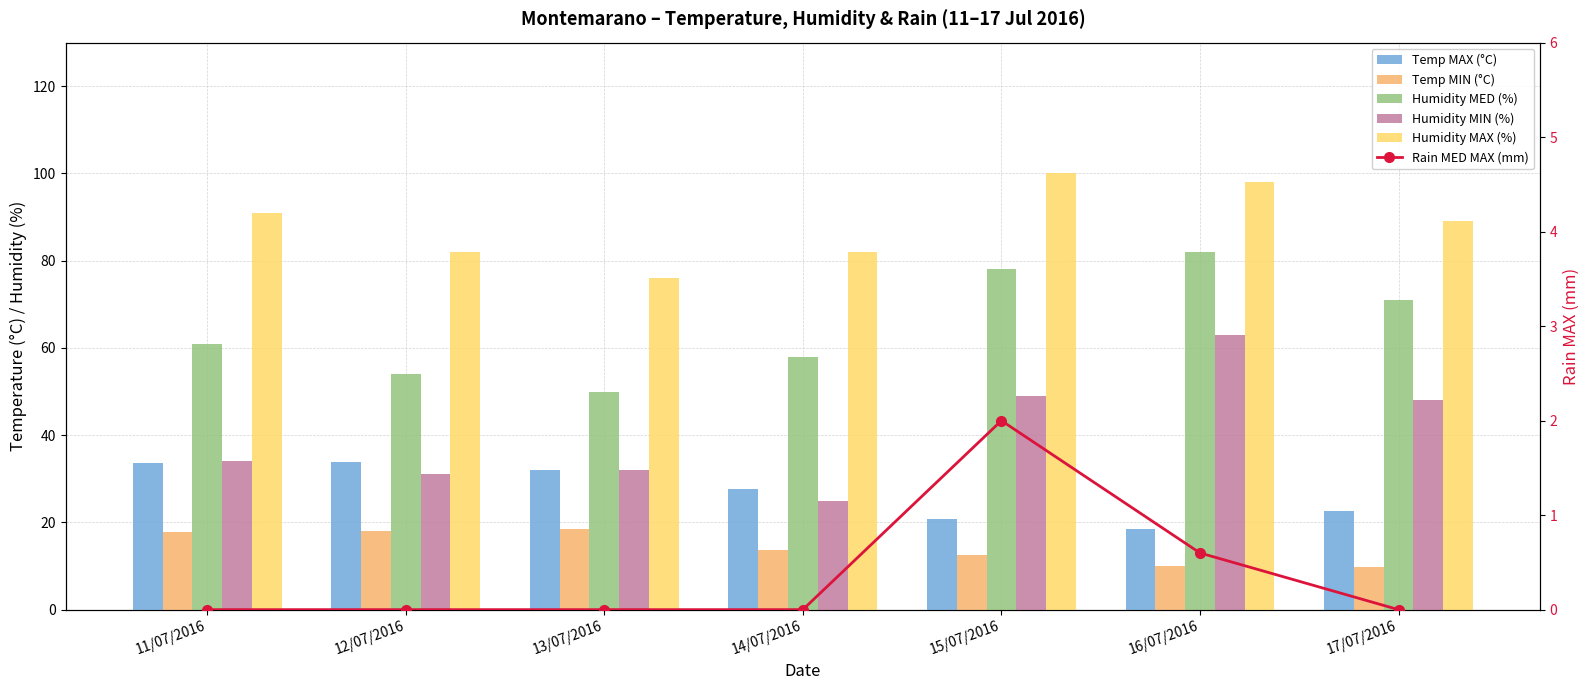

Reading left to right, list all the values displayed in this chart.

Temp MAX (°C): 33.6	33.8	32.0	27.6	20.8	18.5	22.7
Temp MIN (°C): 17.7	18.0	18.4	13.7	12.5	10.1	9.7
Humidity MED (%): 61.0	54.0	50.0	58.0	78.0	82.0	71.0
Humidity MIN (%): 34.0	31.0	32.0	25.0	49.0	63.0	48.0
Humidity MAX (%): 91.0	82.0	76.0	82.0	100.0	98.0	89.0
Rain MED MAX (mm): 0.0	0.0	0.0	0.0	2.0	0.6	0.0